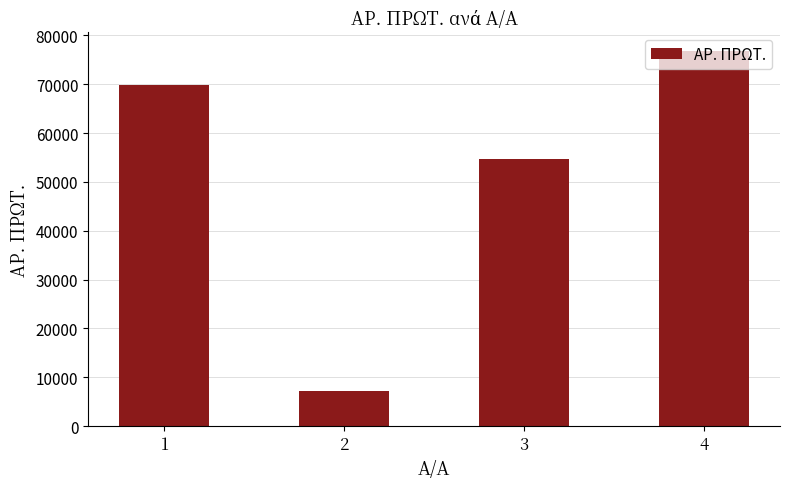

Is it true that the value at 1 is 69754?

True